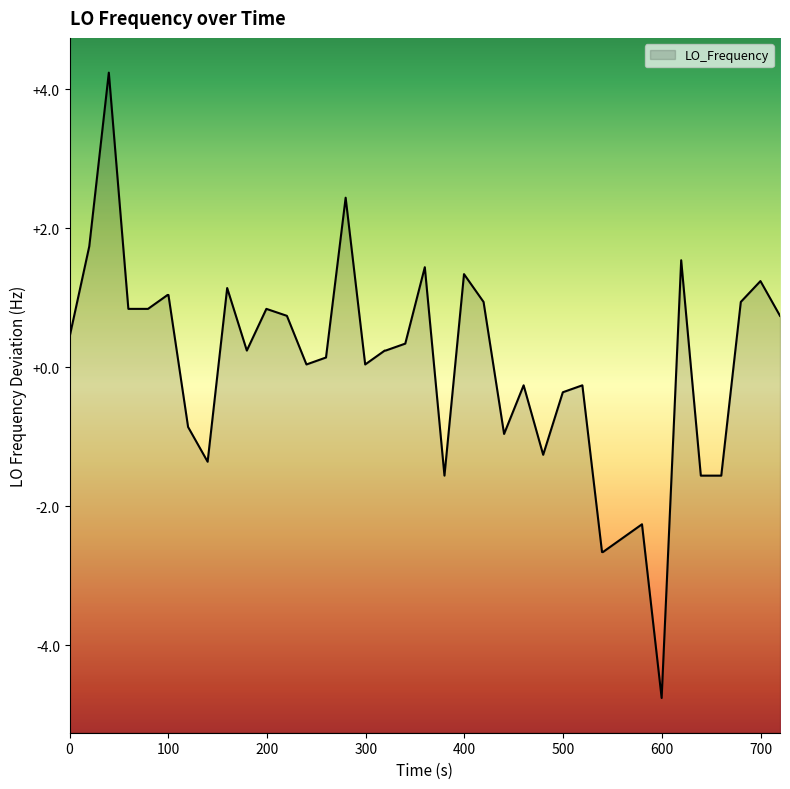

How many negative values are there?

15